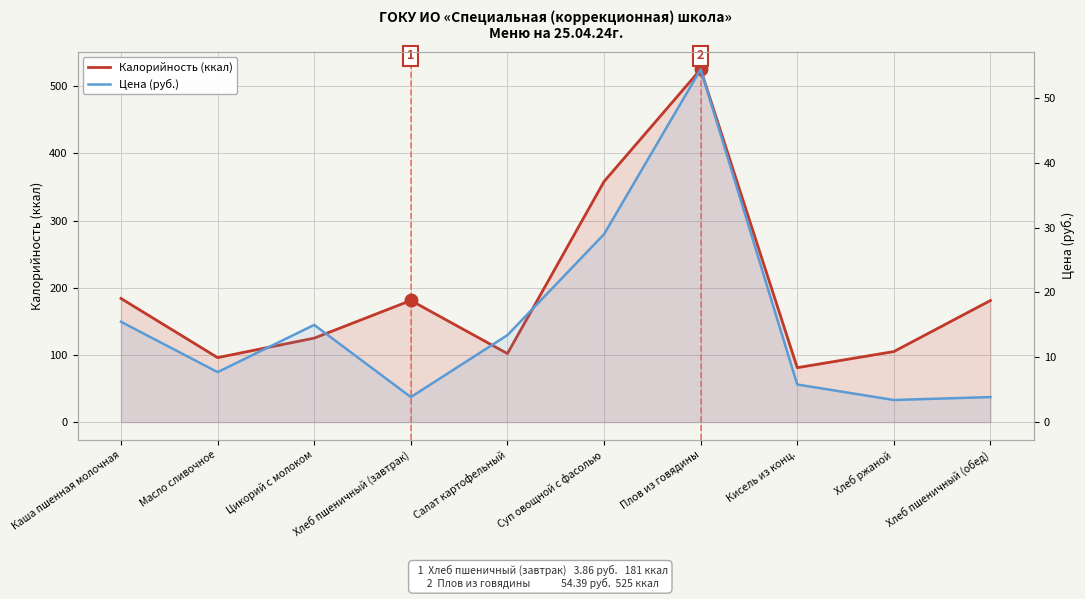

The value of Калорийность (ккал) at Кисель из конц. is 115.6. True or false?

False